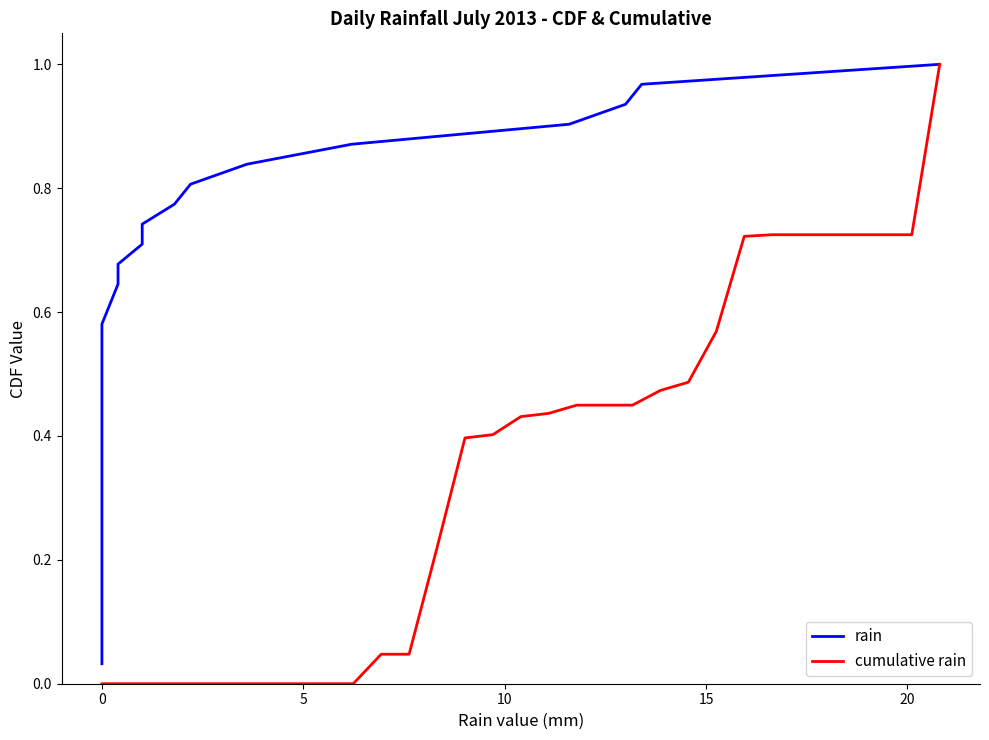

At how many categories does at least one series exceed 0?

31